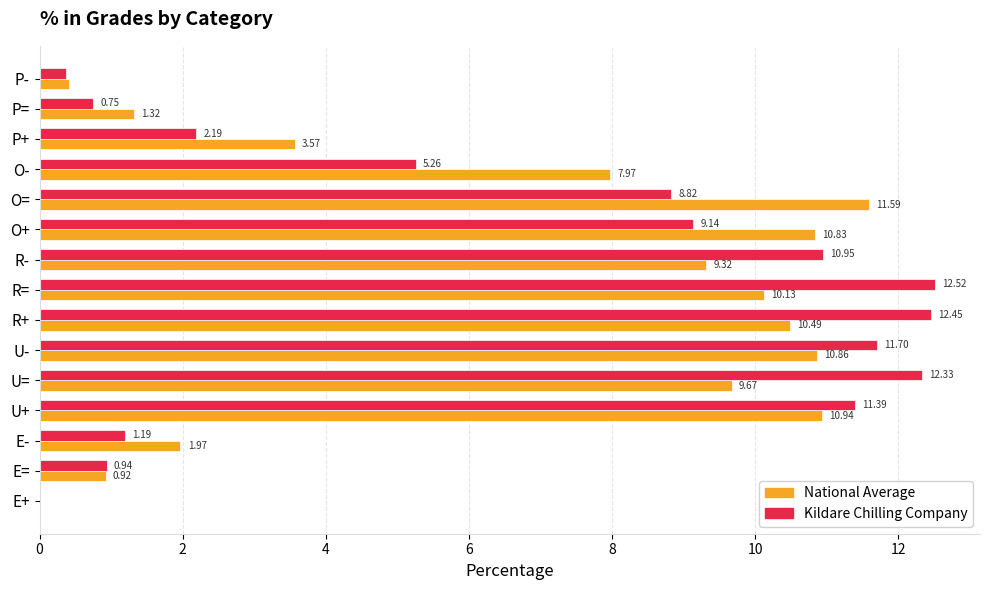

What is the sum of all Kildare Chilling Company values?

100.0